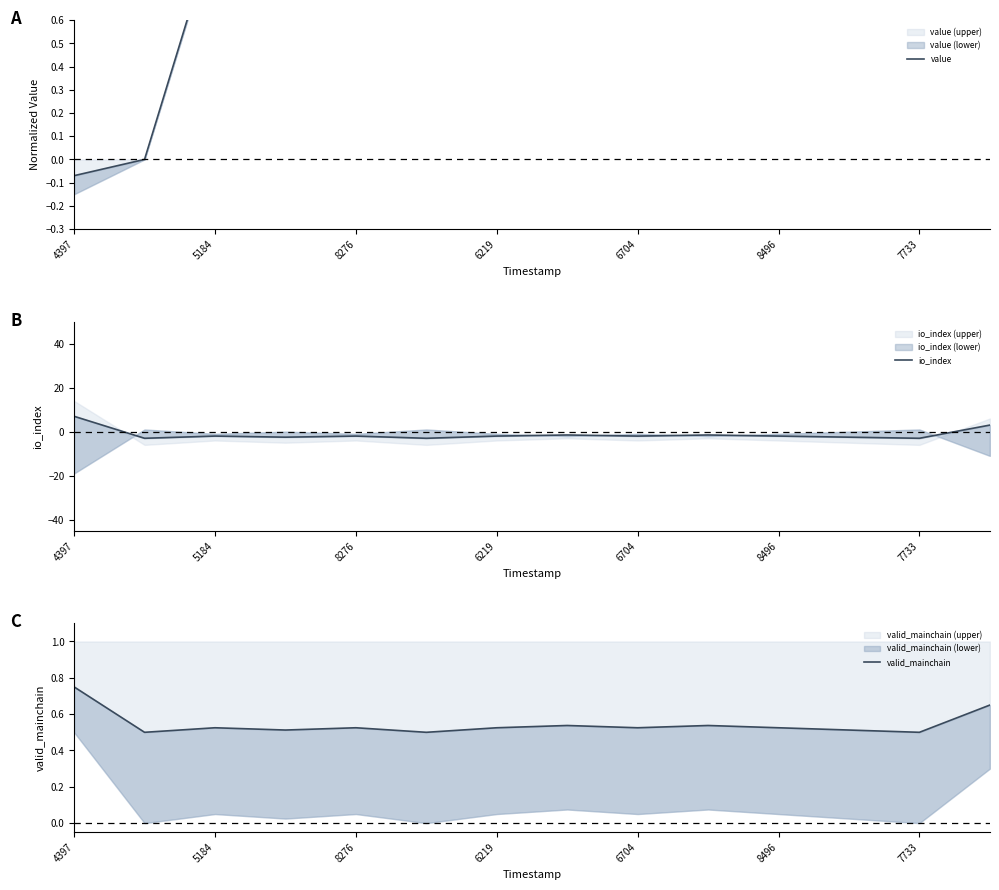

What is the sum of all io_index values?

-17.0